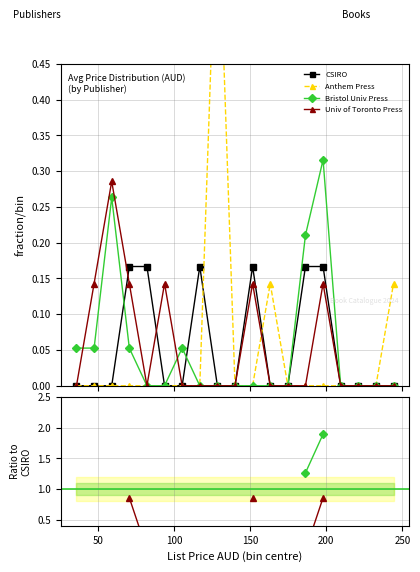

What is the average value of the CSIRO series?

0.1